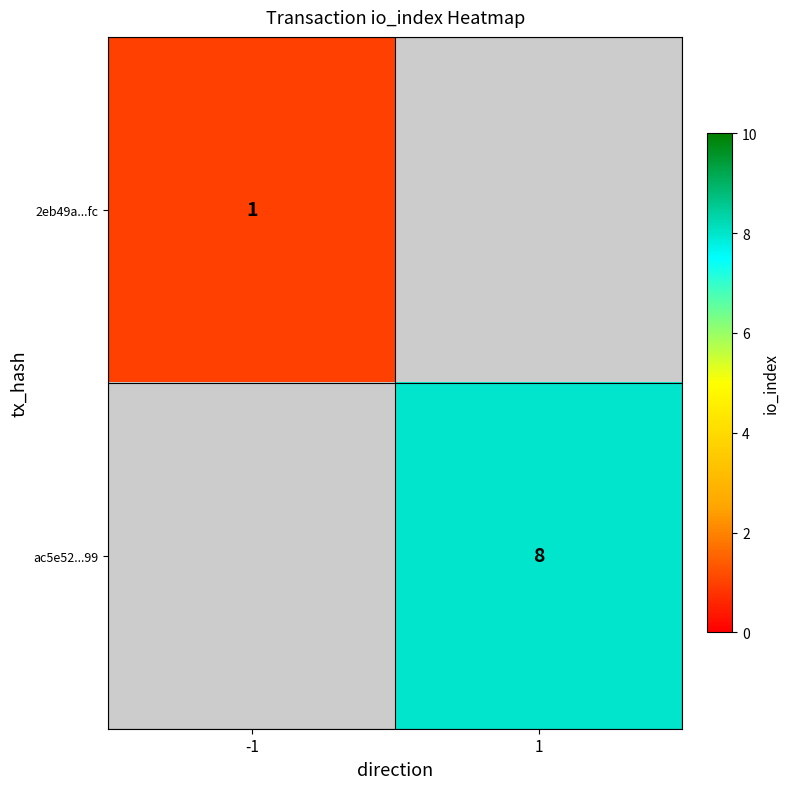

Is the value of 2eb49a...fc at -1 greater than the value of ac5e52...99 at 1?

No